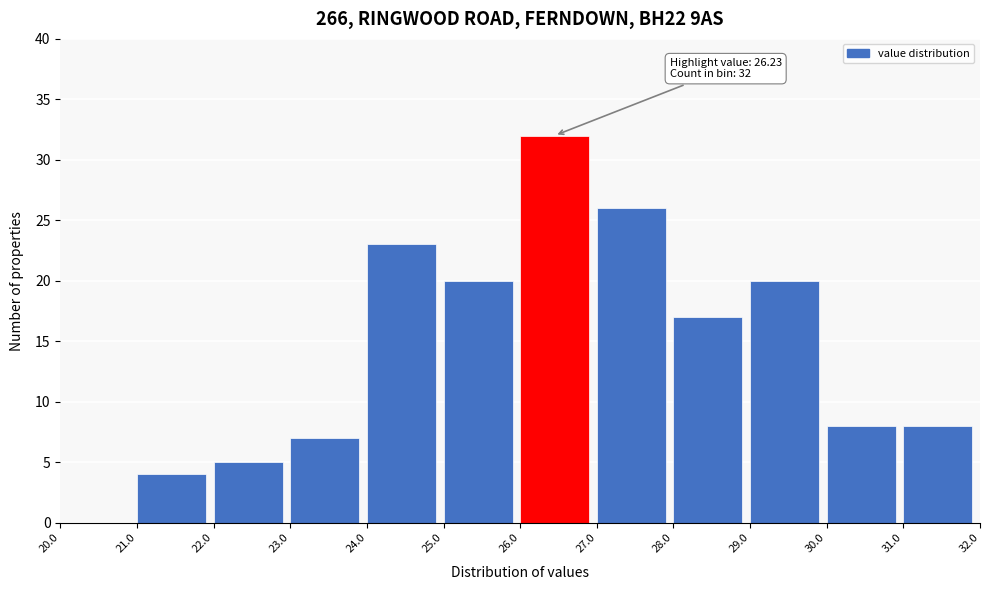

Over which range of the x-axis is the bar tallest?

26.0 to 27.0